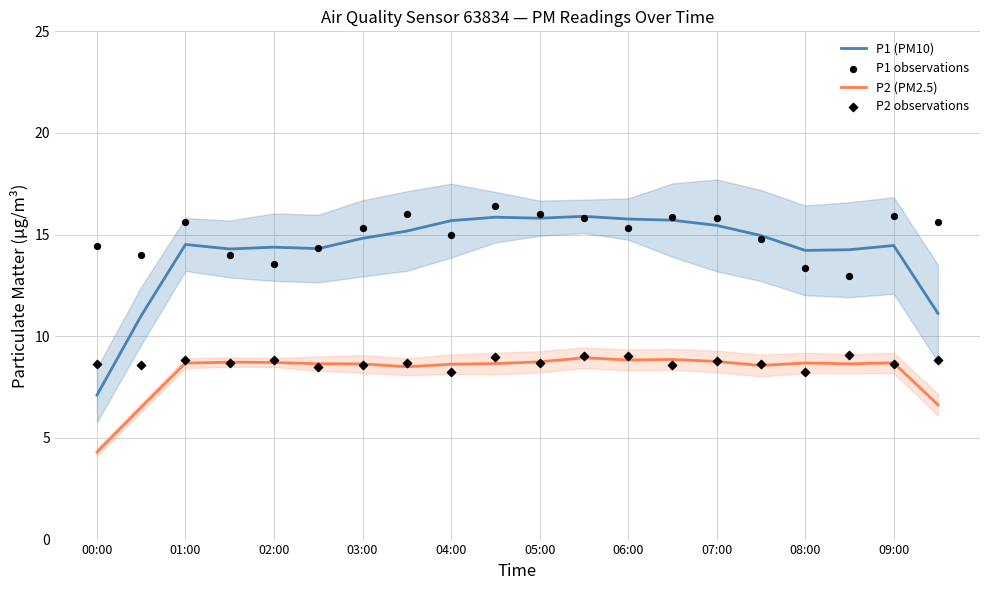

Which series contains the highest Y value?

P1 observations